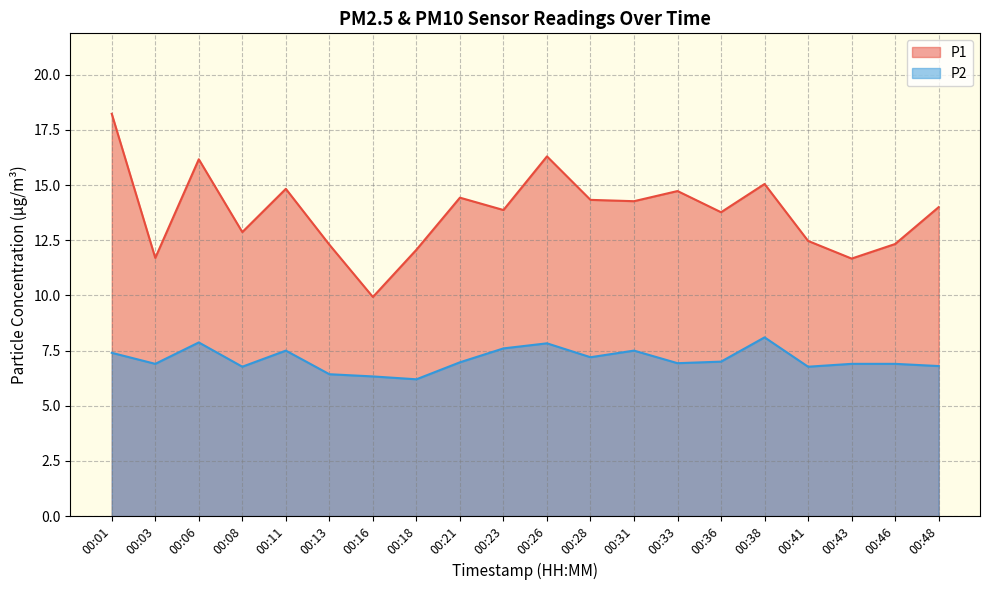

What is the value of the P2 point at the 11th from the left?

7.8